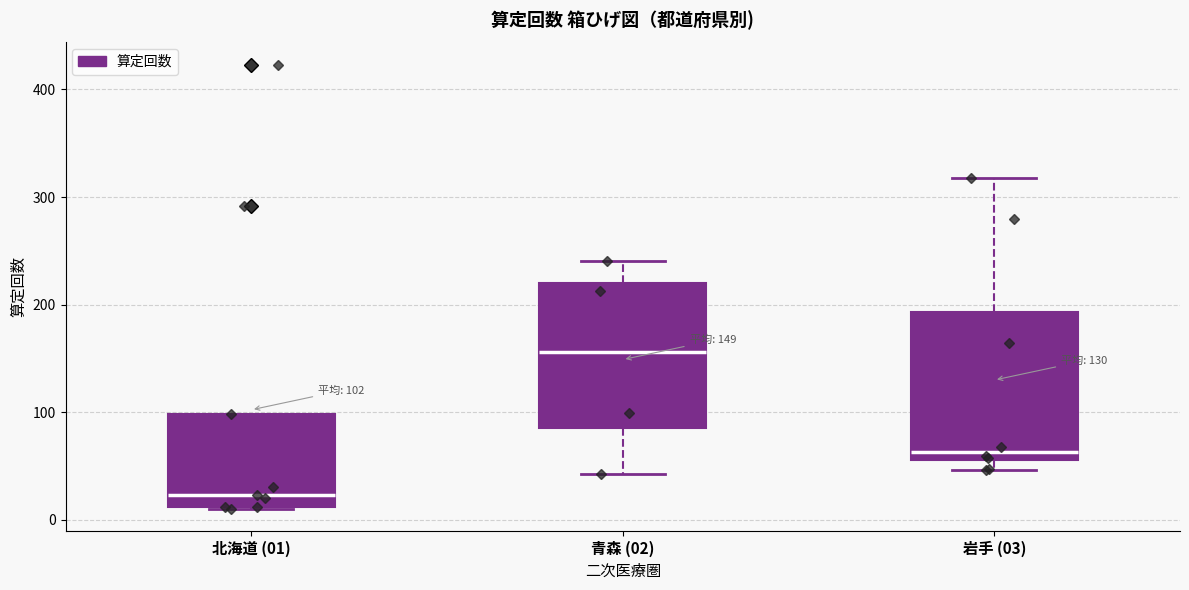

Which box's median line is the highest?

青森 (02)